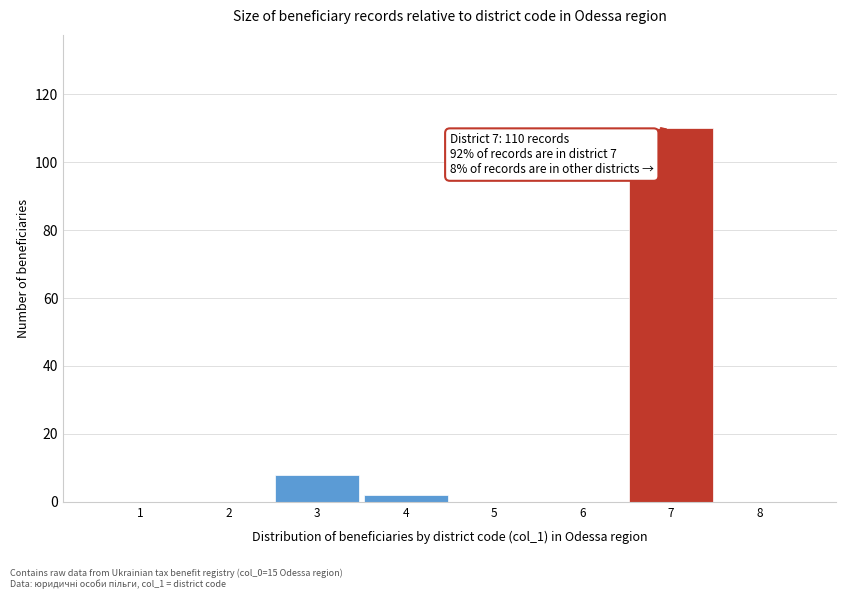

Which range on the x-axis has the tallest bar?

6.5 to 7.5